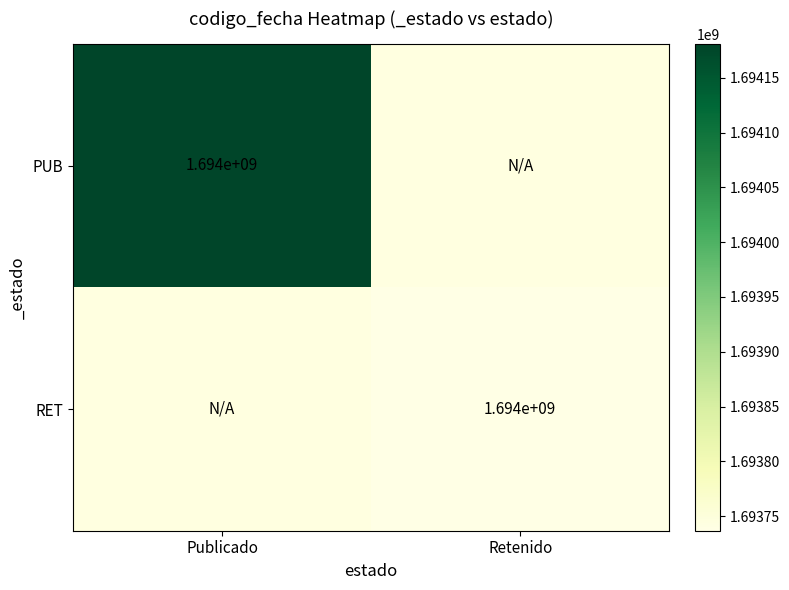

Is it true that RET equals 3003963862 at Retenido?

False